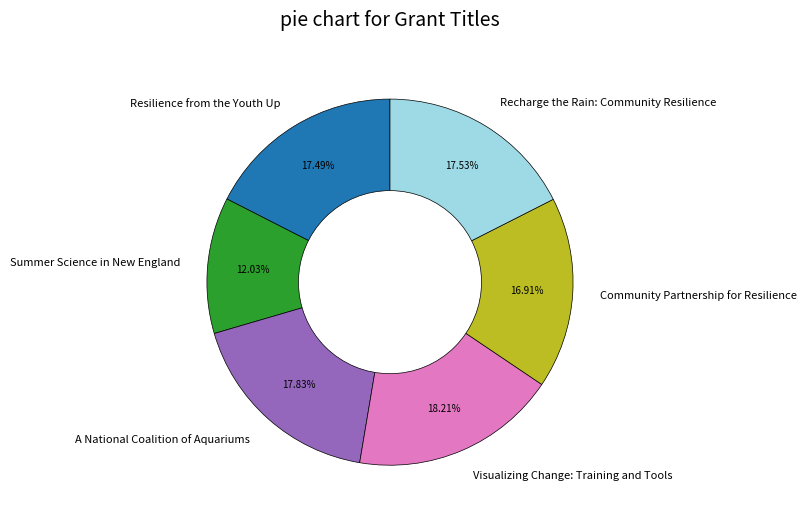

Is it true that Recharge the Rain: Community Resilience is 22% of the pie?

False